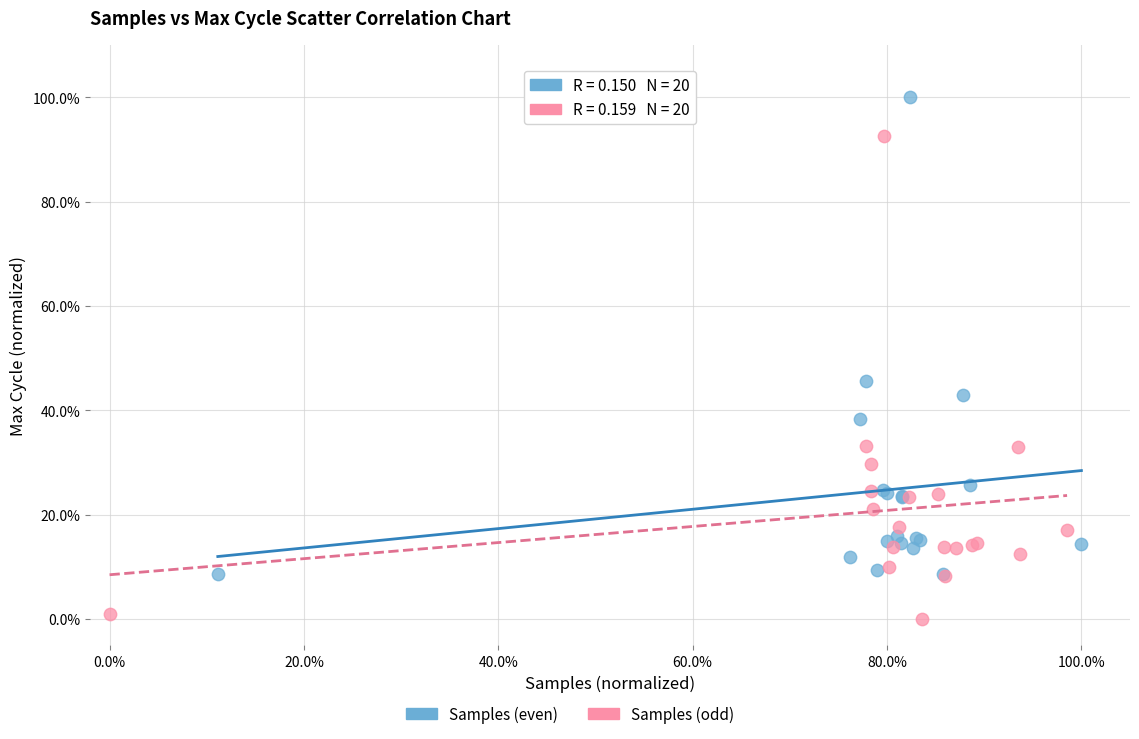

Which series reaches the minimum Y coordinate?

Samples (odd)